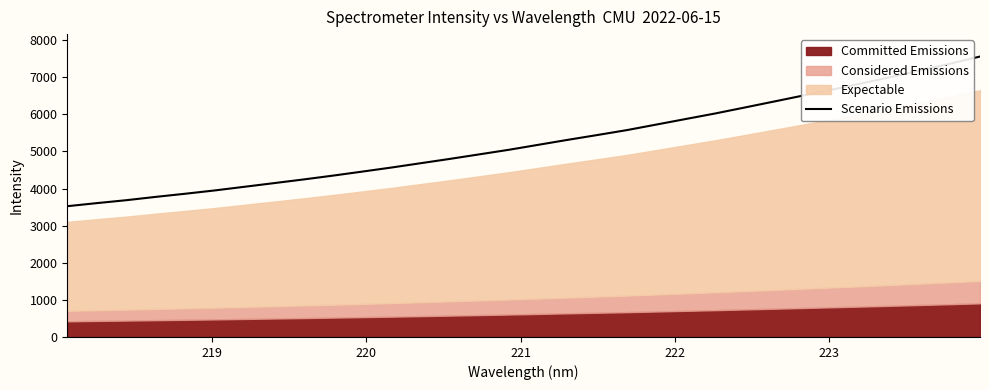

What is the average value?

5263.0